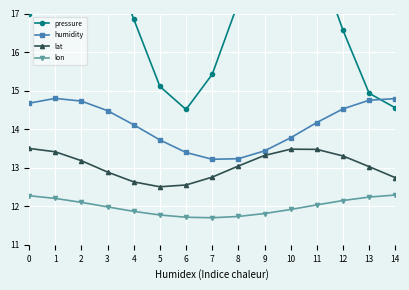

True or false: lon and lat cross at least once.

False